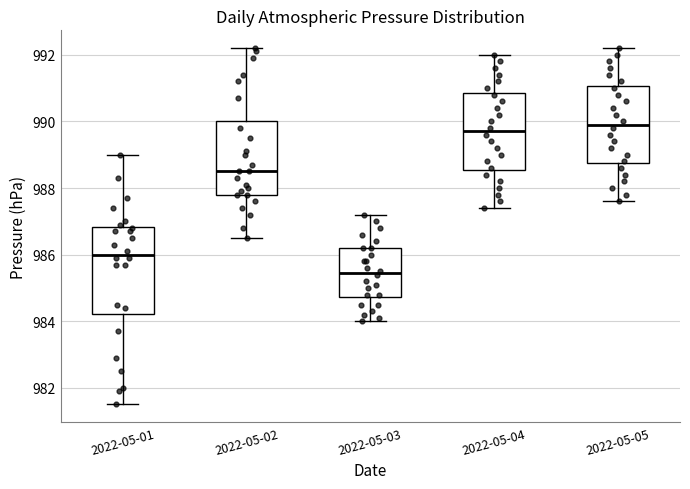

Reading left to right, transcribe this box plot: for each box, give where its median line is, the range the box spans, and where its two whiskers end, as read against the y-axis. The values are not printed on the chart, so give them approximately, as read against the axis.

2022-05-01: median 986.0, box 984.2 to 986.8, whiskers 981.6 to 989.0
2022-05-02: median 988.6, box 987.8 to 990.0, whiskers 986.6 to 992.2
2022-05-03: median 985.4, box 984.8 to 986.2, whiskers 984.0 to 987.2
2022-05-04: median 989.8, box 988.6 to 990.8, whiskers 987.4 to 992.0
2022-05-05: median 990.0, box 988.8 to 991.0, whiskers 987.6 to 992.2